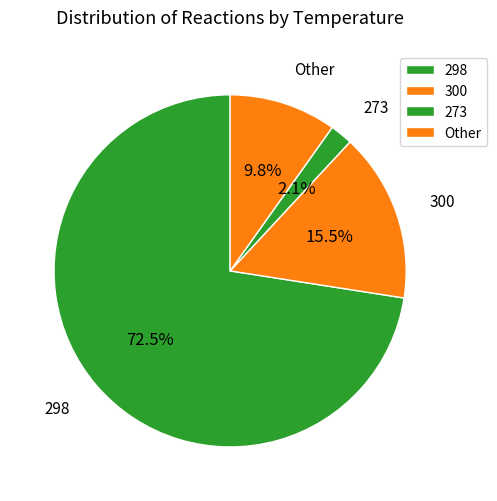

Which has a higher value, Other or 273?

Other